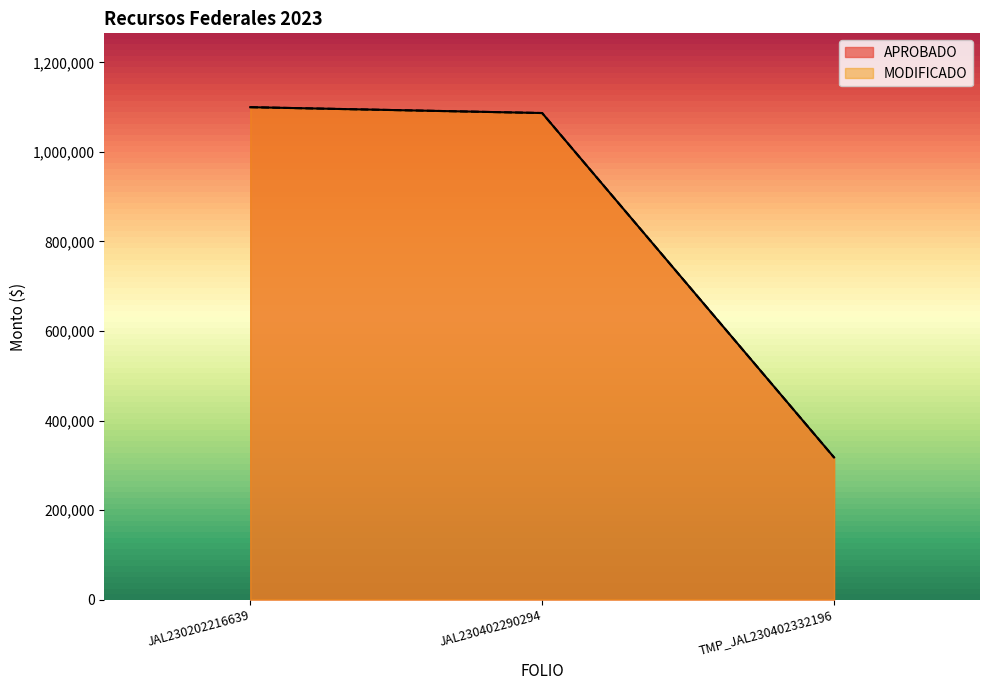

What position from the left is JAL230402290294?

2